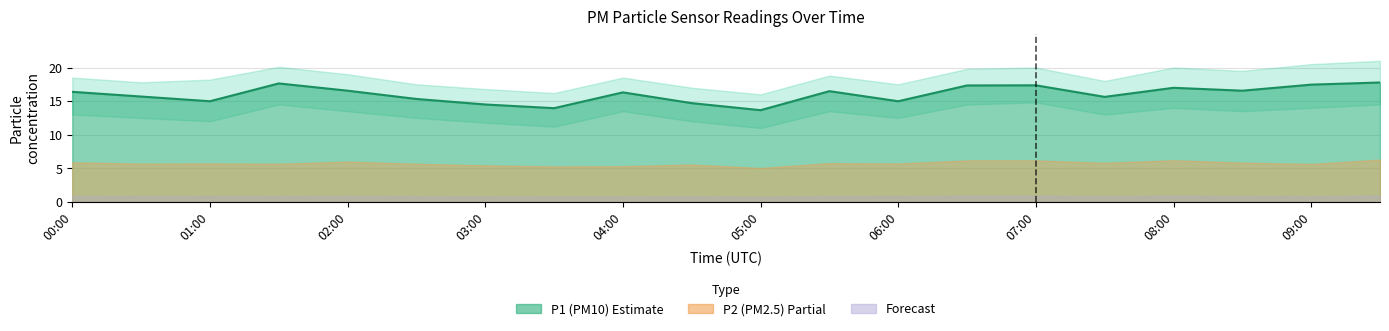

At which label does P1_upper first exceed 18?

00:00